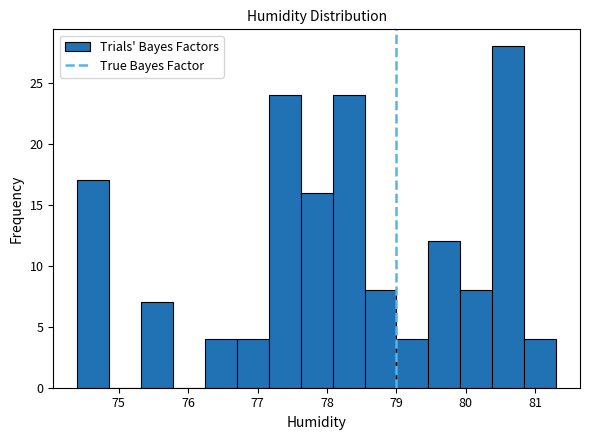

What is the height of the bar covering 77.16 to 77.62 on the x-axis? Neither the bar edges nor the heights are printed on the chart, so give them approximately, as read against the axes.

24